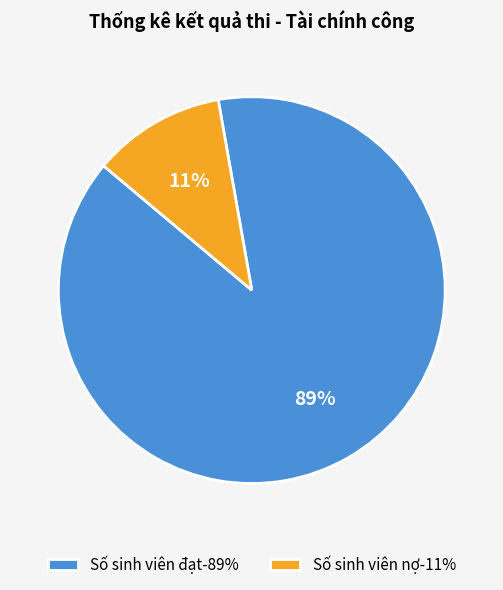

Which has a higher value, Số sinh viên nợ-11% or Số sinh viên đạt-89%?

Số sinh viên đạt-89%